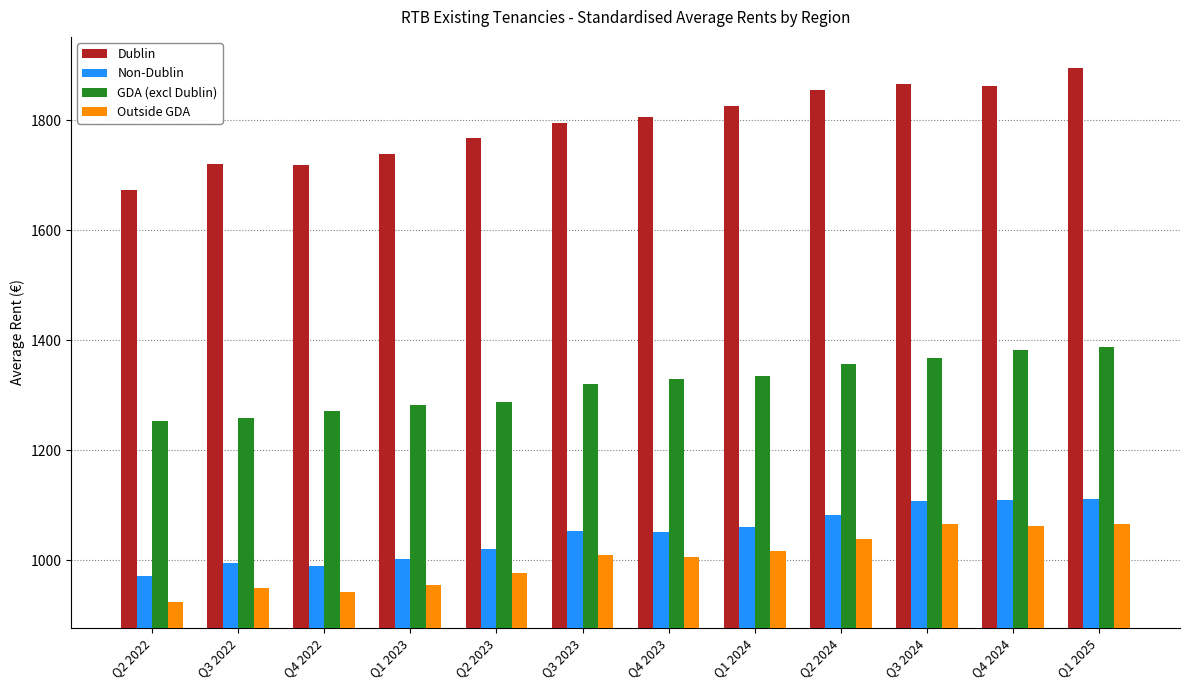

The value of Dublin at Q1 2025 is 1895.1. True or false?

True